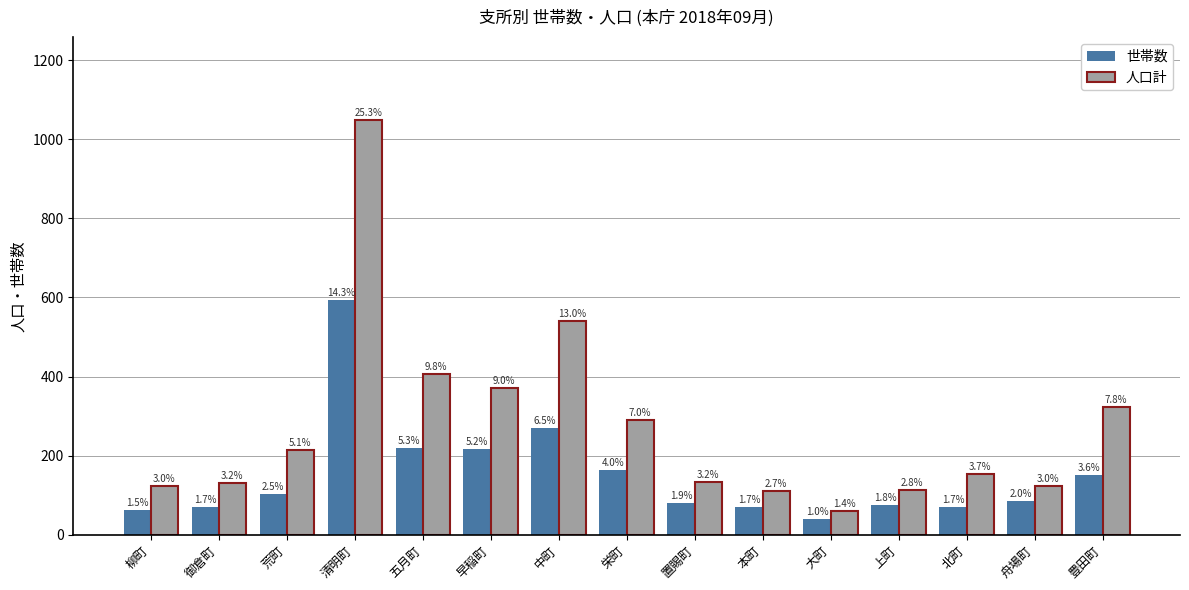

Rank the categories by 世帯数 value from highest to lowest.

清明町, 中町, 五月町, 早稲町, 栄町, 豊田町, 荒町, 舟場町, 置賜町, 上町, 御倉町, 本町, 北町, 柳町, 大町